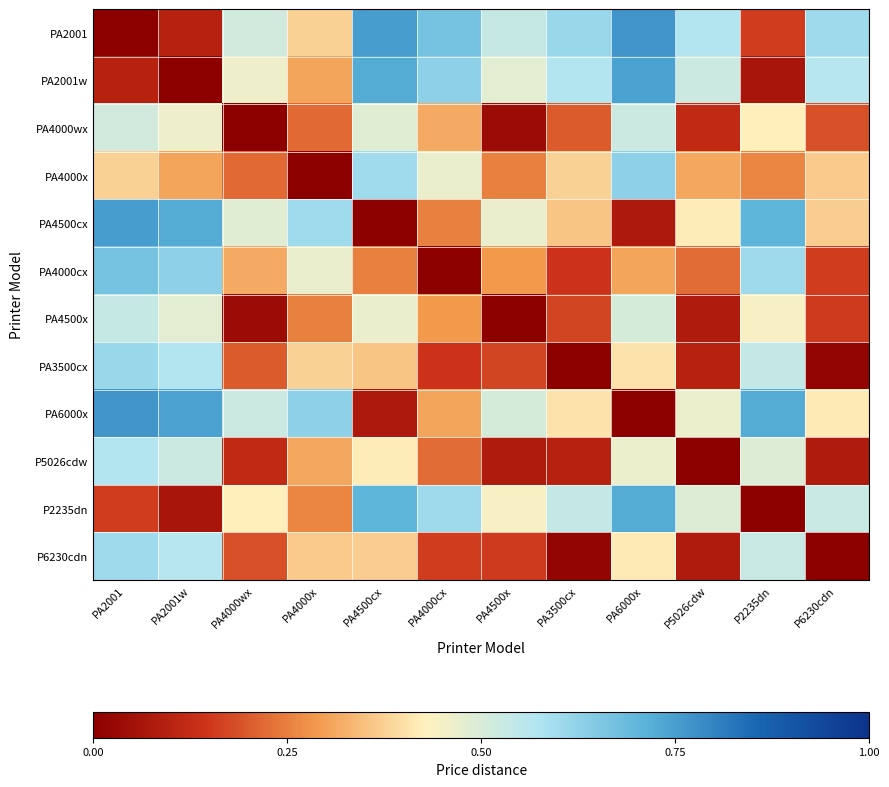

Reading left to right, what are all the values shown in this chart?

PA2001: PA2001=0.0	PA2001w=0.1	PA4000wx=0.5	PA4000x=0.4	PA4500cx=0.8	PA4000cx=0.7	PA4500x=0.5	PA3500cx=0.6	PA6000x=0.8	P5026cdw=0.6	P2235dn=0.2	P6230cdn=0.6
PA2001w: PA2001=0.1	PA2001w=0.0	PA4000wx=0.5	PA4000x=0.3	PA4500cx=0.7	PA4000cx=0.6	PA4500x=0.5	PA3500cx=0.6	PA6000x=0.7	P5026cdw=0.5	P2235dn=0.1	P6230cdn=0.6
PA4000wx: PA2001=0.5	PA2001w=0.5	PA4000wx=0.0	PA4000x=0.2	PA4500cx=0.5	PA4000cx=0.3	PA4500x=0.0	PA3500cx=0.2	PA6000x=0.5	P5026cdw=0.1	P2235dn=0.4	P6230cdn=0.2
PA4000x: PA2001=0.4	PA2001w=0.3	PA4000wx=0.2	PA4000x=0.0	PA4500cx=0.6	PA4000cx=0.5	PA4500x=0.3	PA3500cx=0.4	PA6000x=0.6	P5026cdw=0.3	P2235dn=0.3	P6230cdn=0.4
PA4500cx: PA2001=0.8	PA2001w=0.7	PA4000wx=0.5	PA4000x=0.6	PA4500cx=0.0	PA4000cx=0.2	PA4500x=0.5	PA3500cx=0.4	PA6000x=0.1	P5026cdw=0.4	P2235dn=0.7	P6230cdn=0.4
PA4000cx: PA2001=0.7	PA2001w=0.6	PA4000wx=0.3	PA4000x=0.5	PA4500cx=0.2	PA4000cx=0.0	PA4500x=0.3	PA3500cx=0.1	PA6000x=0.3	P5026cdw=0.2	P2235dn=0.6	P6230cdn=0.2
PA4500x: PA2001=0.5	PA2001w=0.5	PA4000wx=0.0	PA4000x=0.3	PA4500cx=0.5	PA4000cx=0.3	PA4500x=0.0	PA3500cx=0.2	PA6000x=0.5	P5026cdw=0.1	P2235dn=0.4	P6230cdn=0.2
PA3500cx: PA2001=0.6	PA2001w=0.6	PA4000wx=0.2	PA4000x=0.4	PA4500cx=0.4	PA4000cx=0.1	PA4500x=0.2	PA3500cx=0.0	PA6000x=0.4	P5026cdw=0.1	P2235dn=0.5	P6230cdn=0.0
PA6000x: PA2001=0.8	PA2001w=0.7	PA4000wx=0.5	PA4000x=0.6	PA4500cx=0.1	PA4000cx=0.3	PA4500x=0.5	PA3500cx=0.4	PA6000x=0.0	P5026cdw=0.5	P2235dn=0.7	P6230cdn=0.4
P5026cdw: PA2001=0.6	PA2001w=0.5	PA4000wx=0.1	PA4000x=0.3	PA4500cx=0.4	PA4000cx=0.2	PA4500x=0.1	PA3500cx=0.1	PA6000x=0.5	P5026cdw=0.0	P2235dn=0.5	P6230cdn=0.1
P2235dn: PA2001=0.2	PA2001w=0.1	PA4000wx=0.4	PA4000x=0.3	PA4500cx=0.7	PA4000cx=0.6	PA4500x=0.4	PA3500cx=0.5	PA6000x=0.7	P5026cdw=0.5	P2235dn=0.0	P6230cdn=0.5
P6230cdn: PA2001=0.6	PA2001w=0.6	PA4000wx=0.2	PA4000x=0.4	PA4500cx=0.4	PA4000cx=0.2	PA4500x=0.2	PA3500cx=0.0	PA6000x=0.4	P5026cdw=0.1	P2235dn=0.5	P6230cdn=0.0